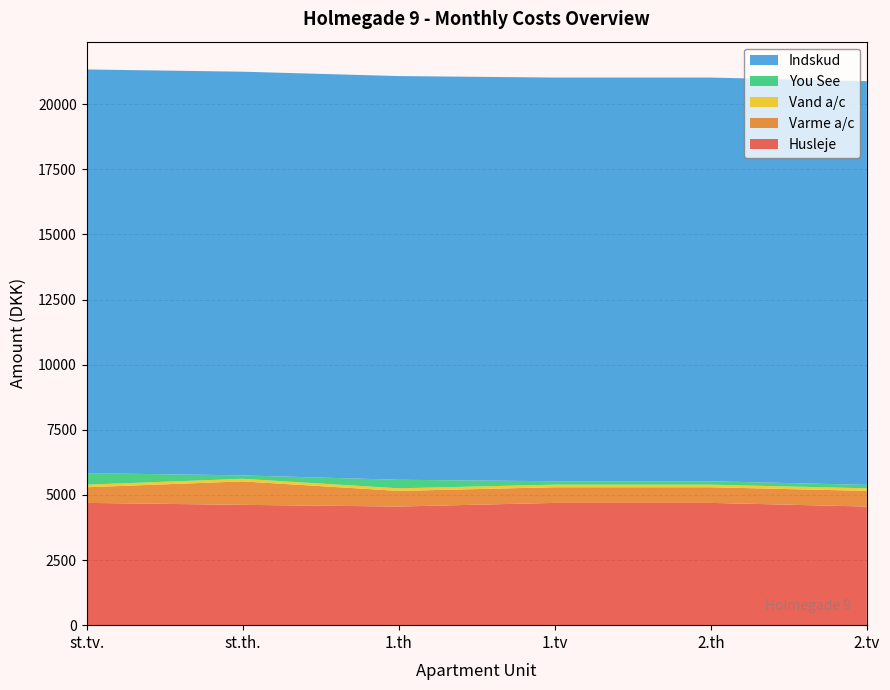

Reading left to right, transcribe all the data shown in this chart.

Husleje: 4695	4620	4555	4695	4695	4555
Varme a/c: 600	900	600	600	600	600
Vand a/c: 100	100	100	100	100	100
You See: 442	131	328	131	131	131
Indskud: 15500	15500	15500	15500	15500	15500